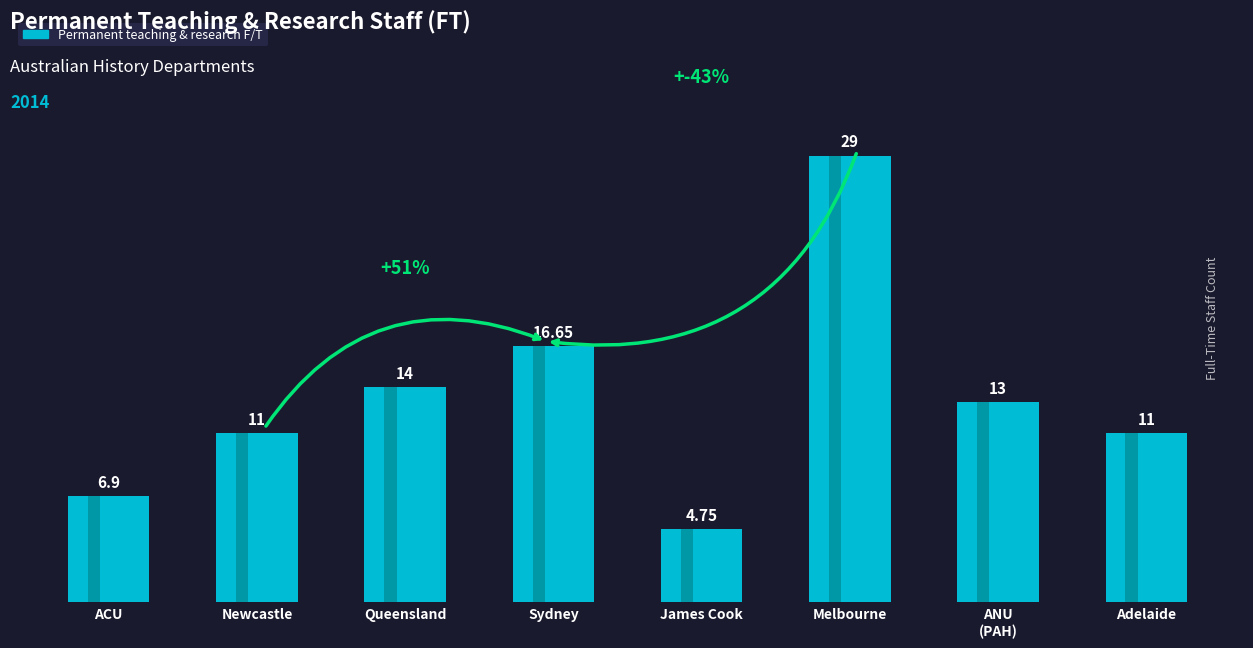

Which has a higher value, Australian Catholic University or University of Adelaide?

University of Adelaide